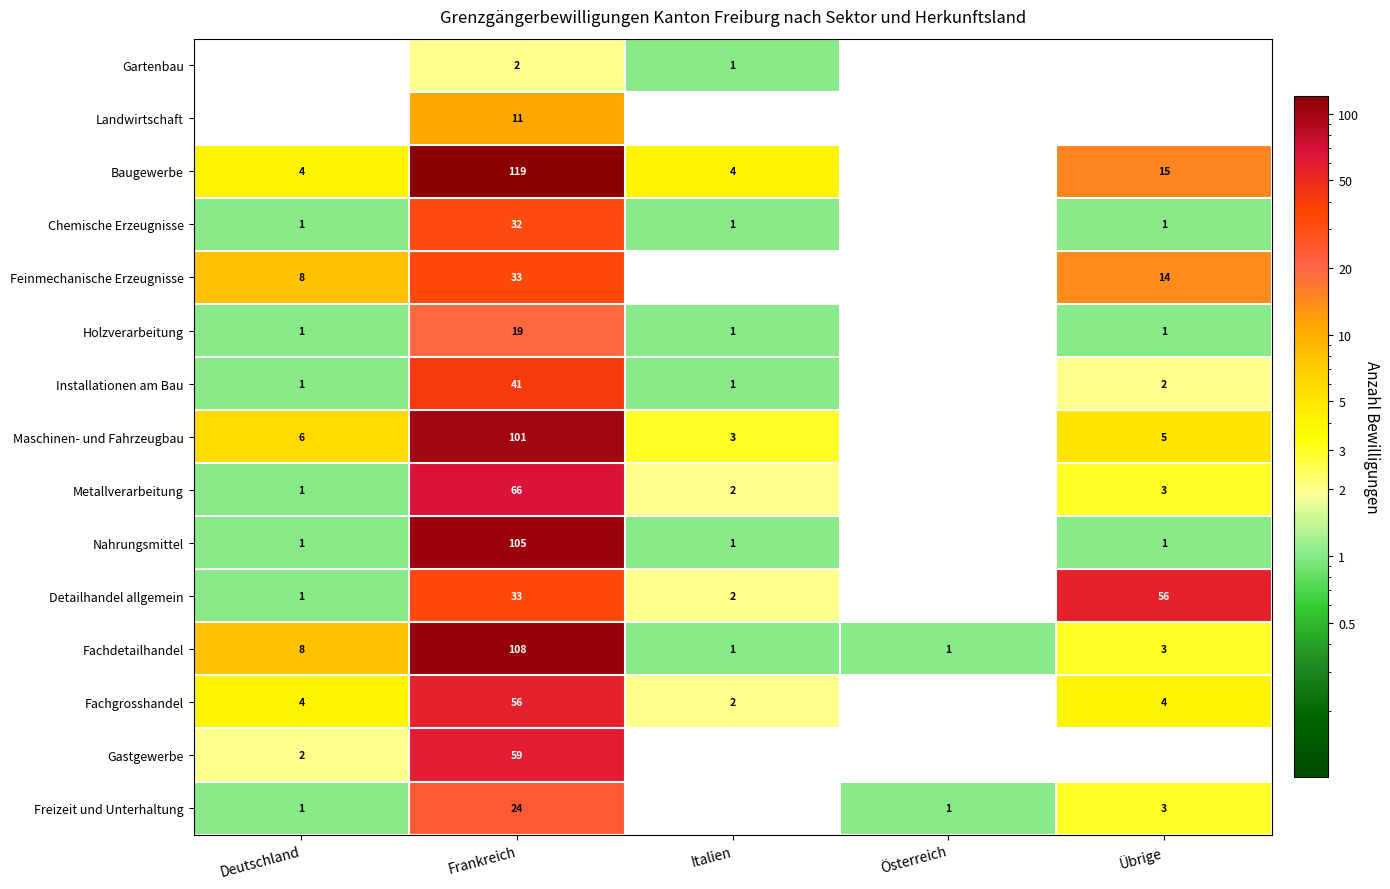

True or false: Baugewerbe has a value of 33.5 at Frankreich.

False